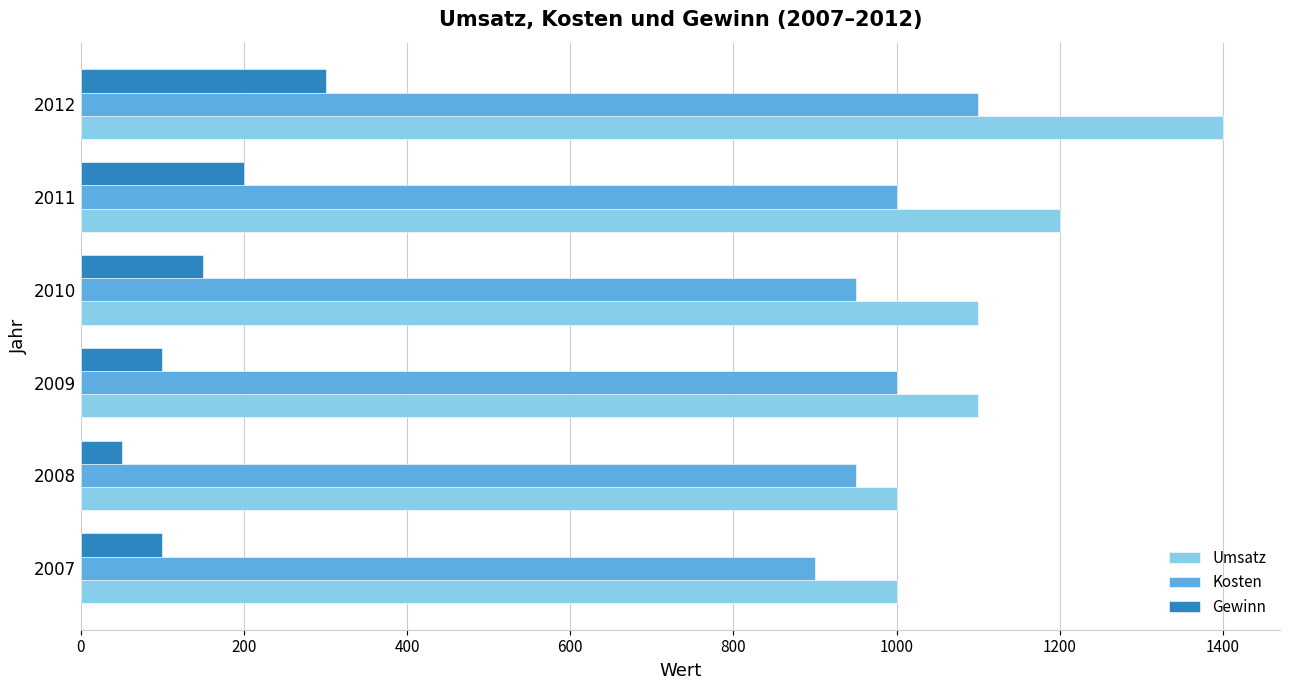

Rank the series by their average value, from highest to lowest.

Umsatz, Kosten, Gewinn